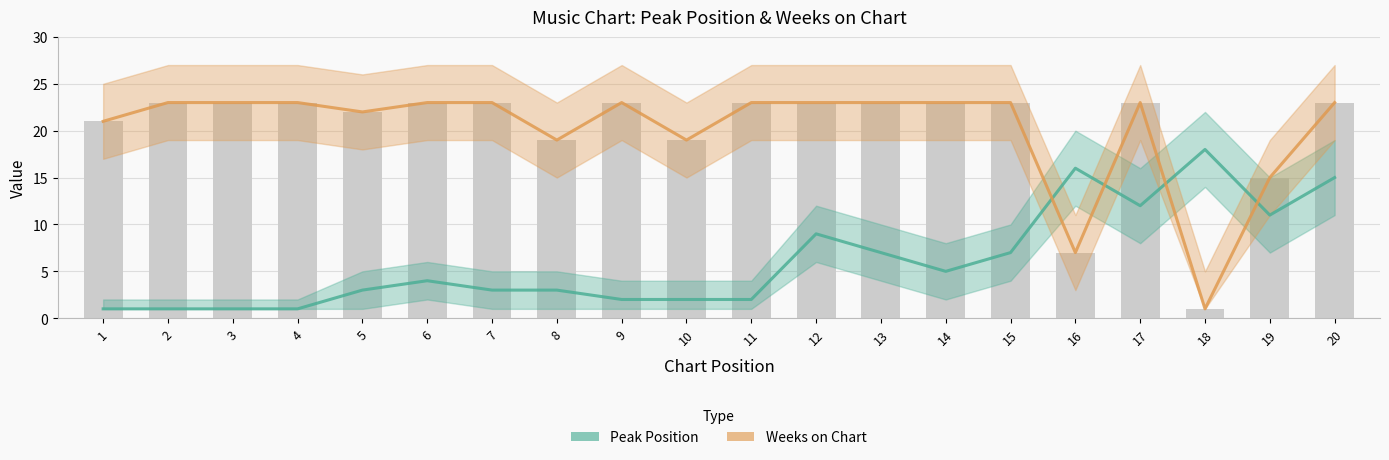

What is the difference between the Weeks on Chart values at 16 and 18?

6